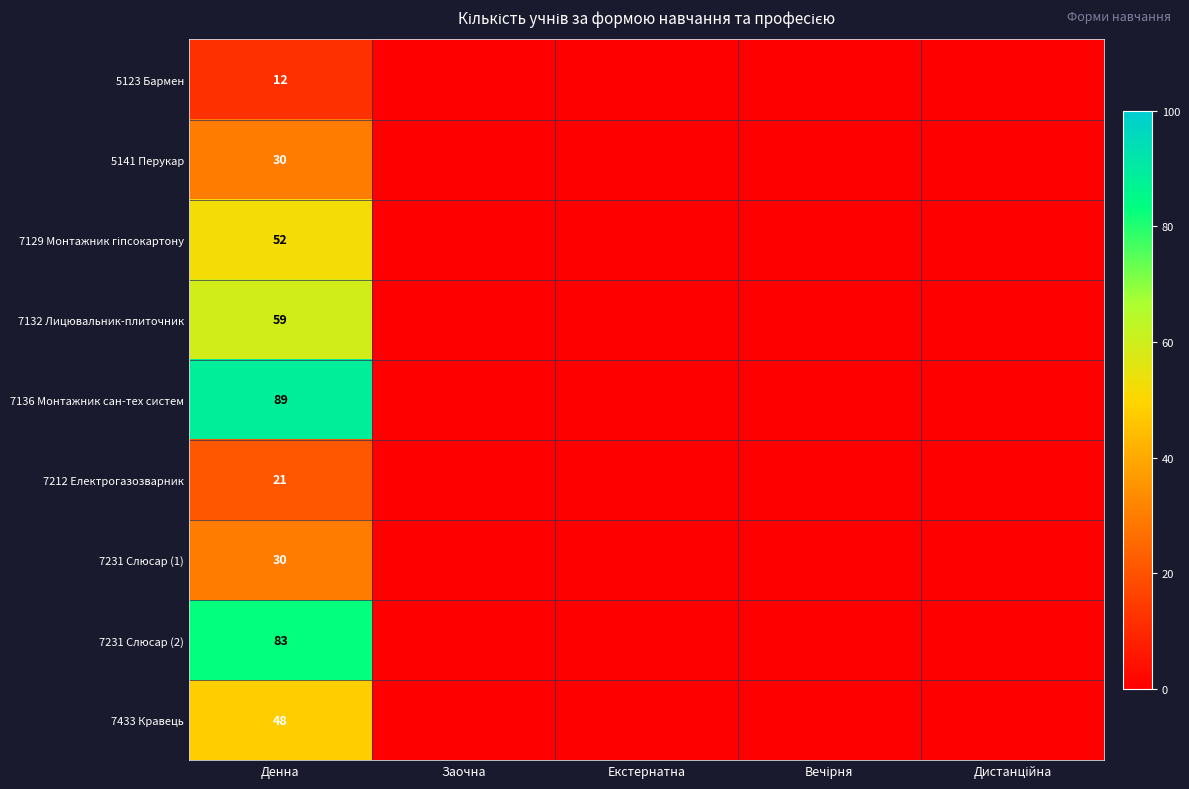

True or false: 7231 Слюсар (2) has a value of 45 at Денна.

False